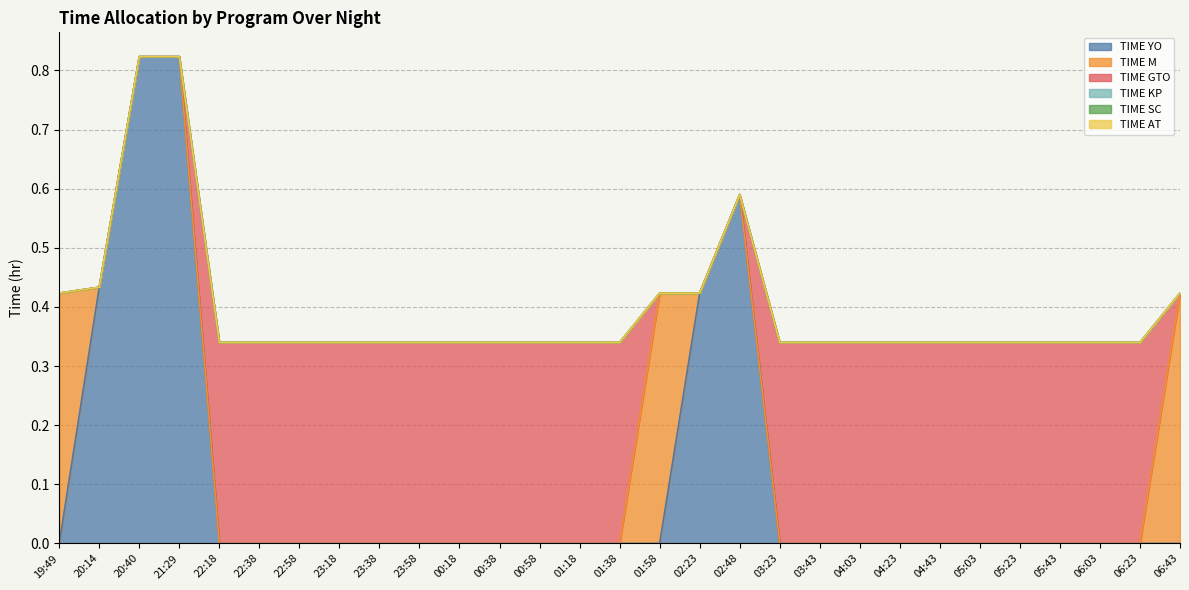

Which label corresponds to the largest value in the chart?

20:40